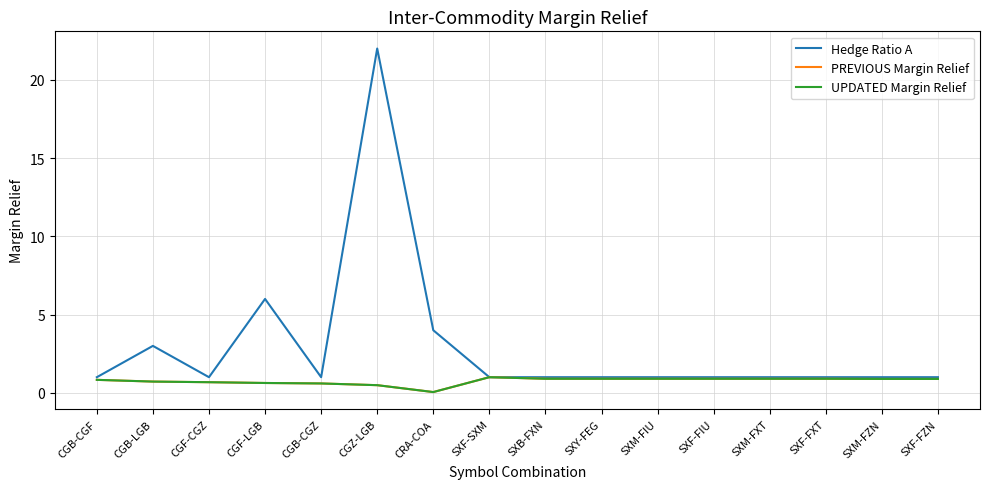

Does the chart have visible grid lines?

Yes